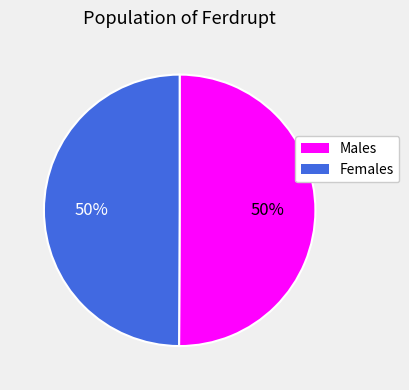

How many slices are in this pie chart?

2